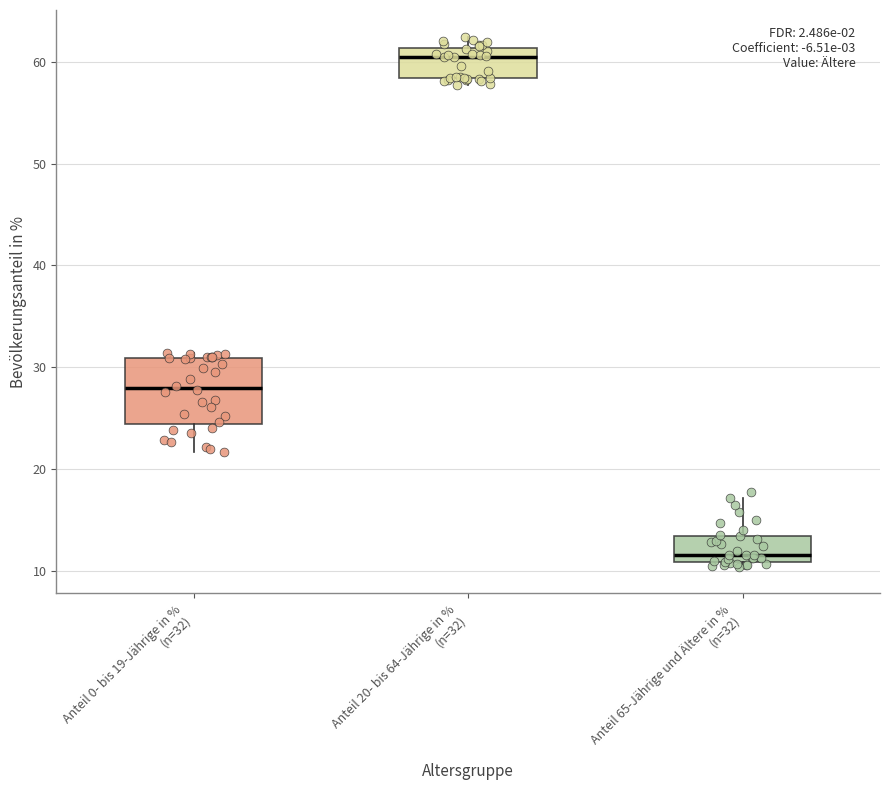

Where is the upper edge of the box for Anteil 0- bis 19-Jährige in % (n=32) on the y-axis? The values are not printed on the chart, so give them approximately, as read against the axis.

31